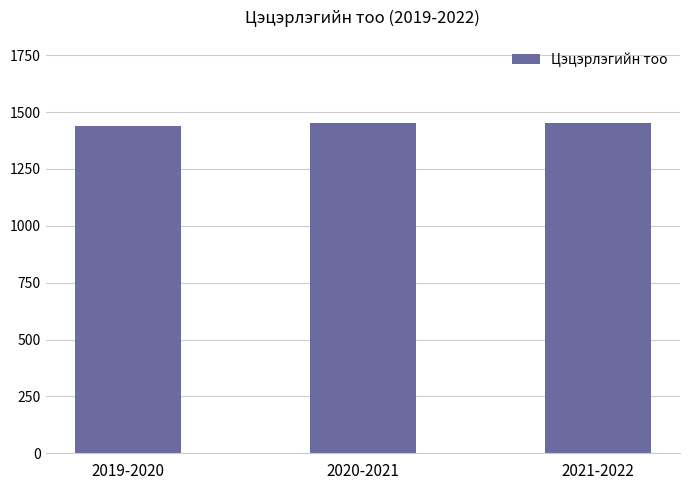

What is the greatest value displayed?

1454